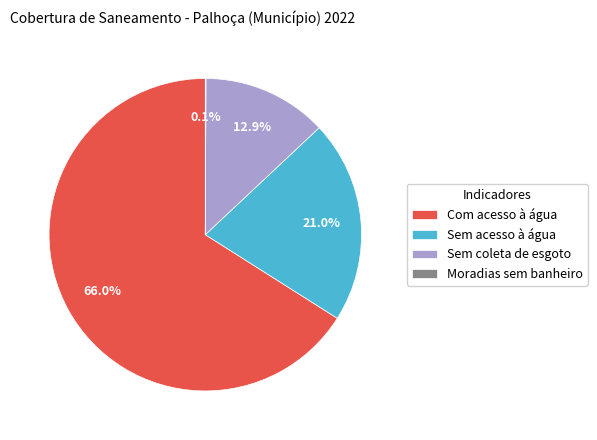

Is there any slice that represents more than half of the pie?

Yes